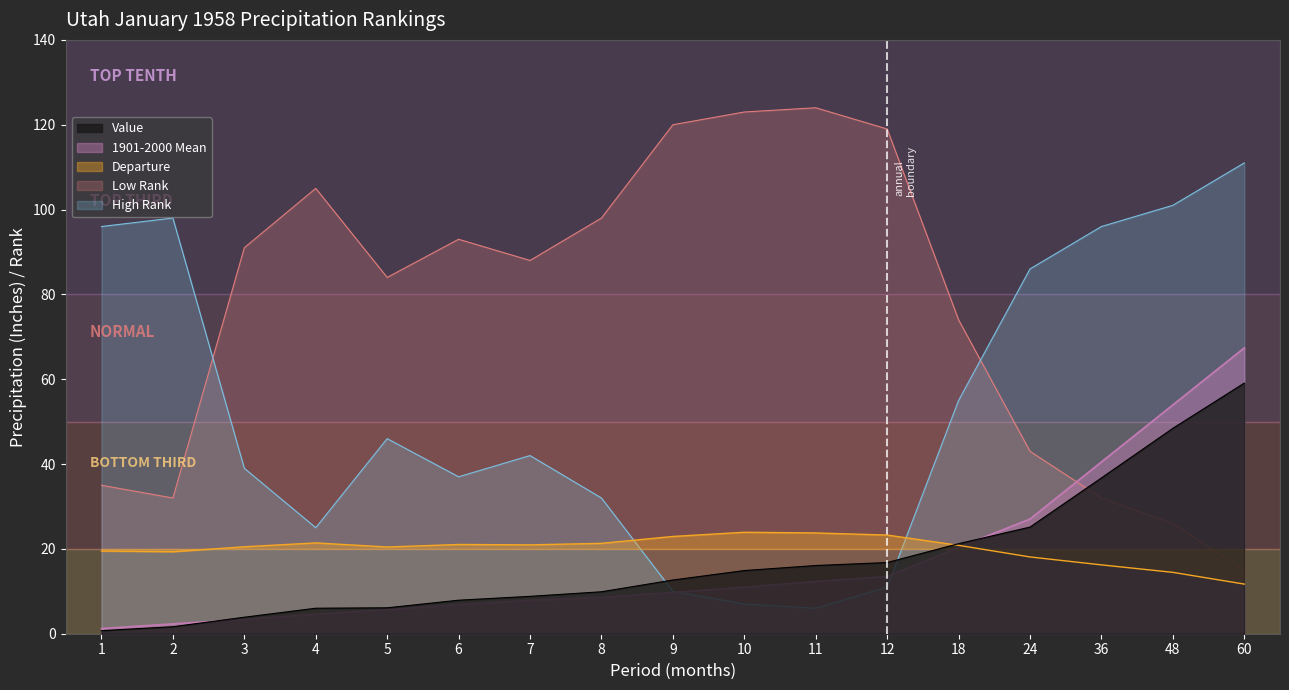

Where is the first local minimum for Low Rank?

2